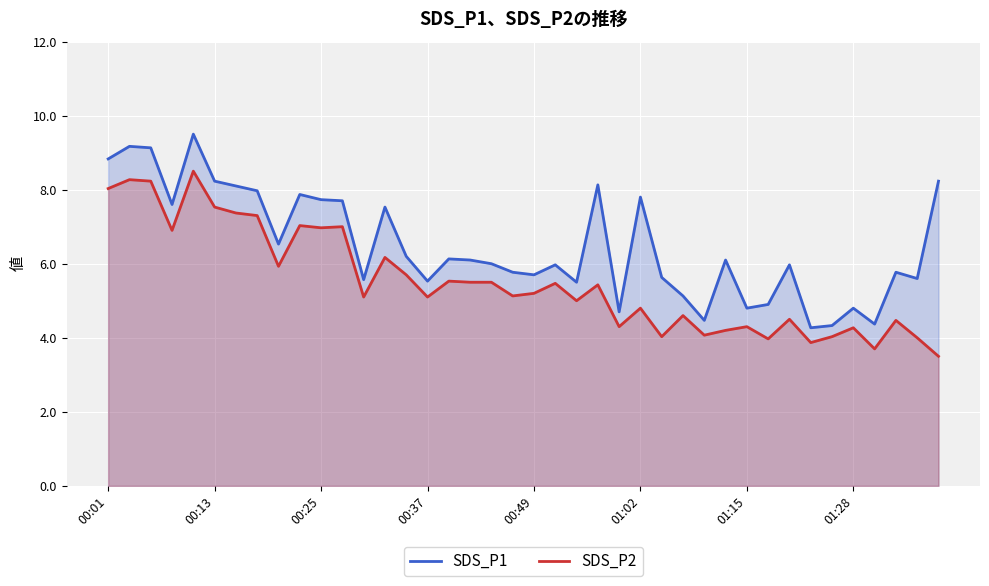

Between 9 and 36, which series saw the biggest shift?

SDS_P1